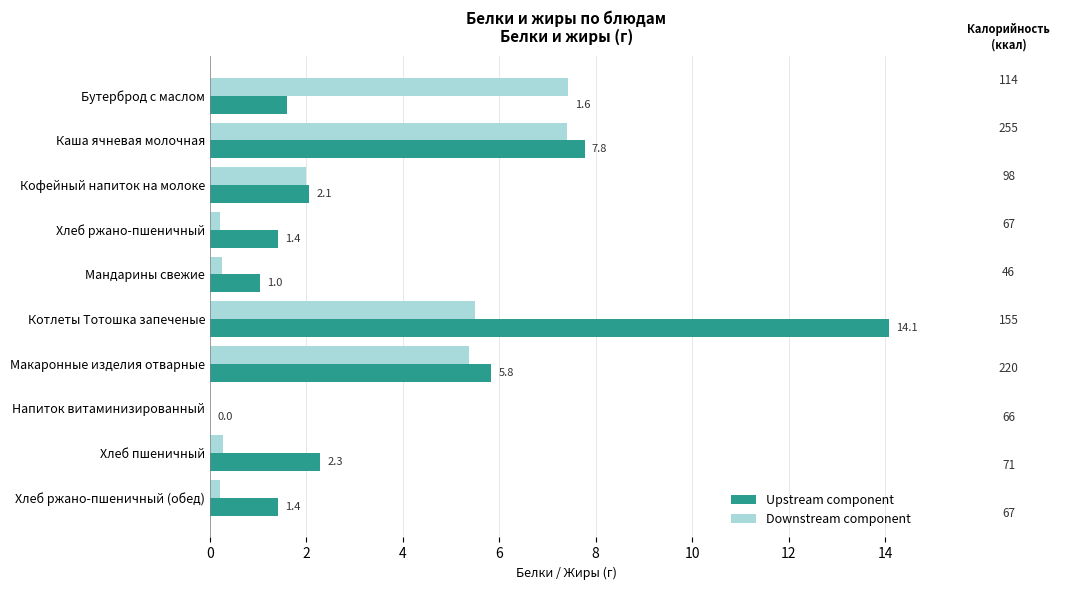

Which series has the largest total across all categories?

Upstream component